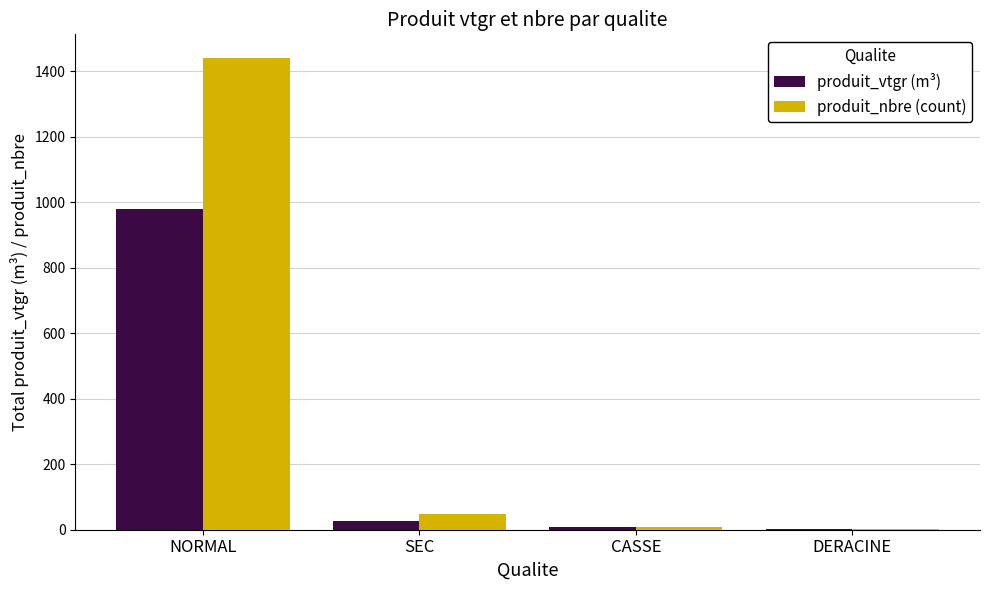

Are the bars grouped side by side (vs. stacked)?

Yes